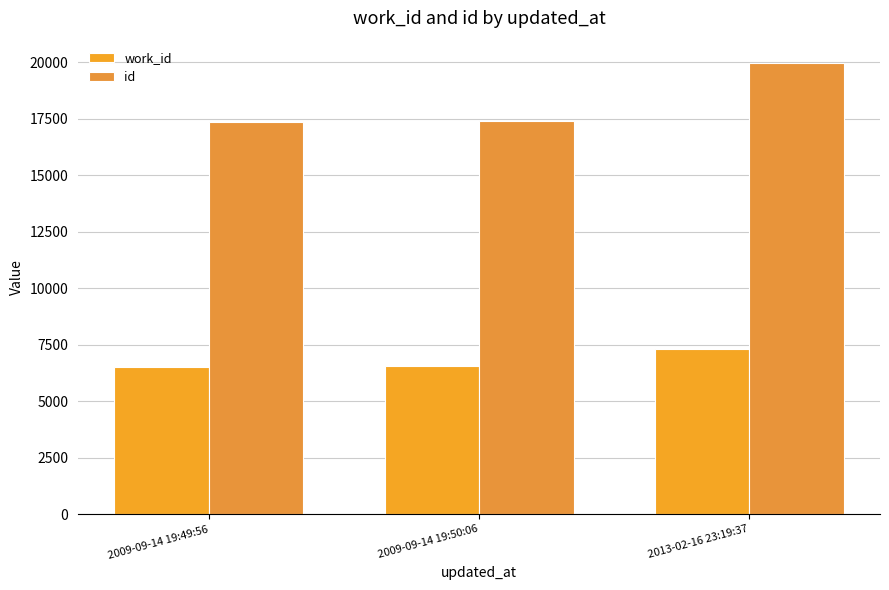

At which category is the sum across all series the highest?

2013-02-16 23:19:37